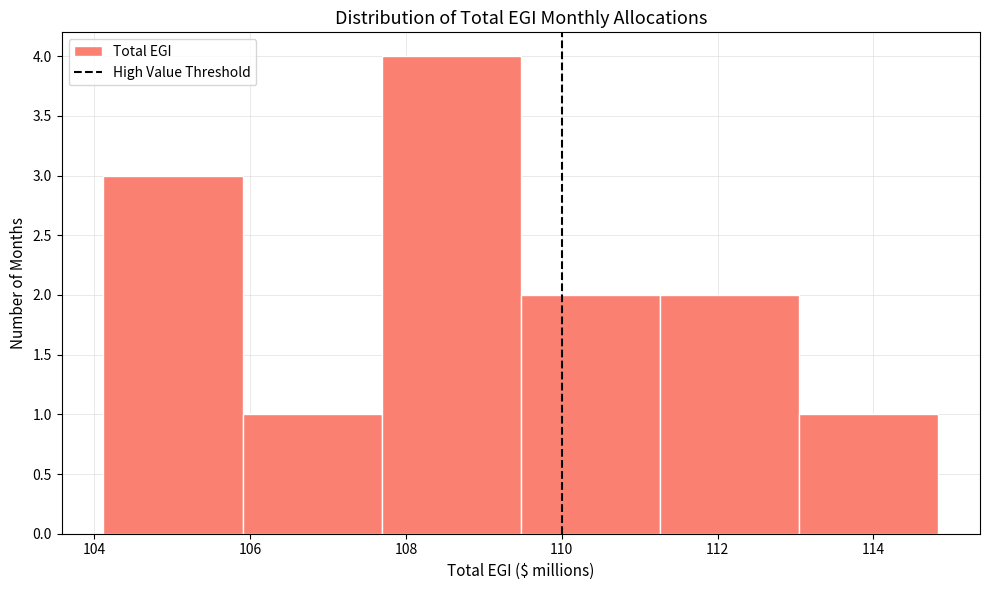

Which range on the x-axis has the tallest bar?

107.6 to 109.4